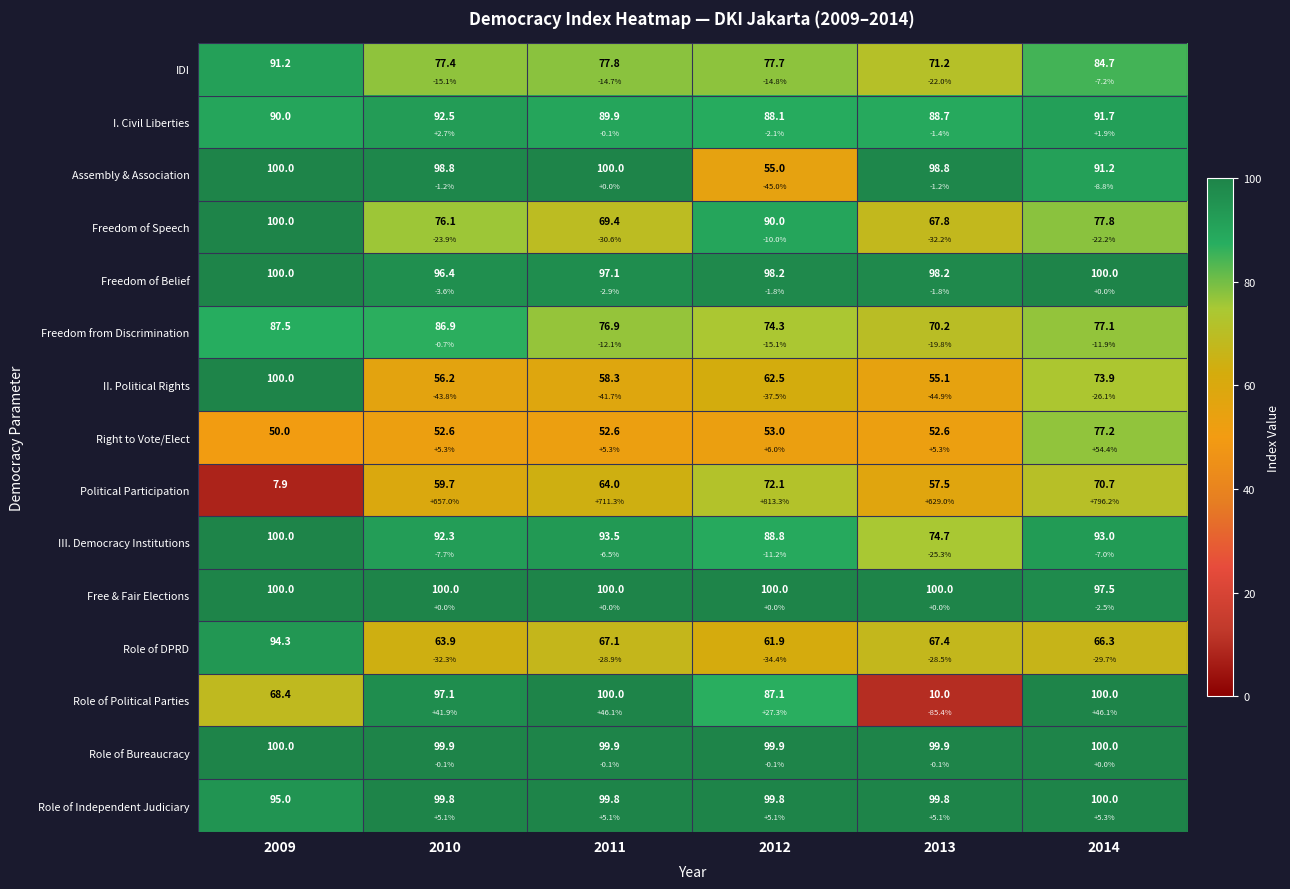

List the series in order of their peak value, highest first.

Assembly & Association, Freedom of Speech, Freedom of Belief, II. Political Rights, III. Democracy Institutions, Free & Fair Elections, Role of Political Parties, Role of Bureaucracy, Role of Independent Judiciary, Role of DPRD, I. Civil Liberties, IDI, Freedom from Discrimination, Right to Vote/Elect, Political Participation